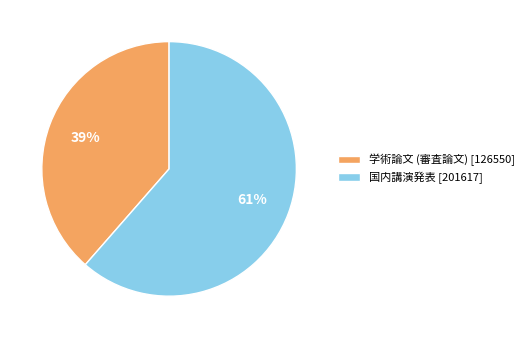

Count the number of slices in the pie.

2